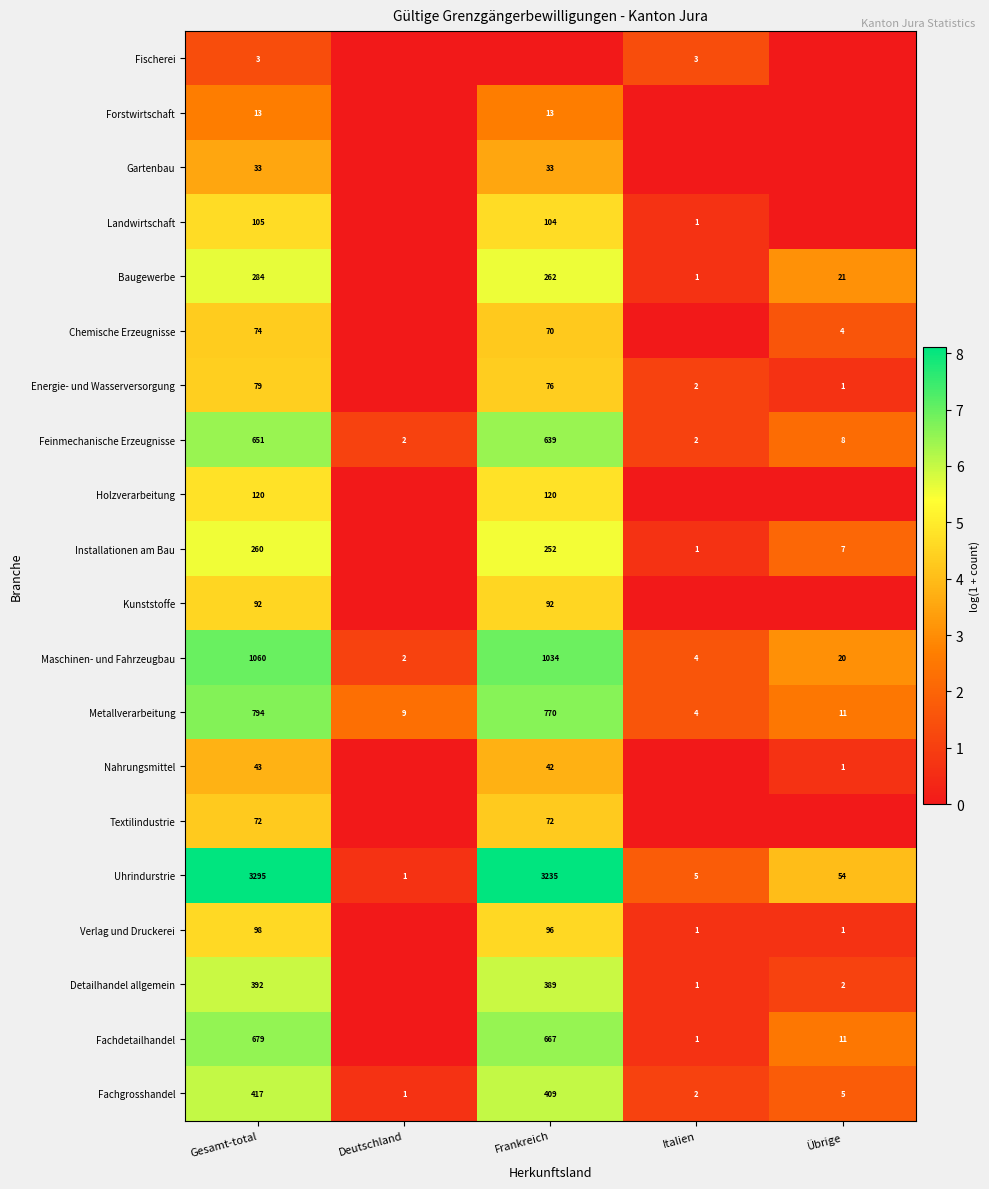

What is the spread (max minus min) of values at Gesamt-total?

3292